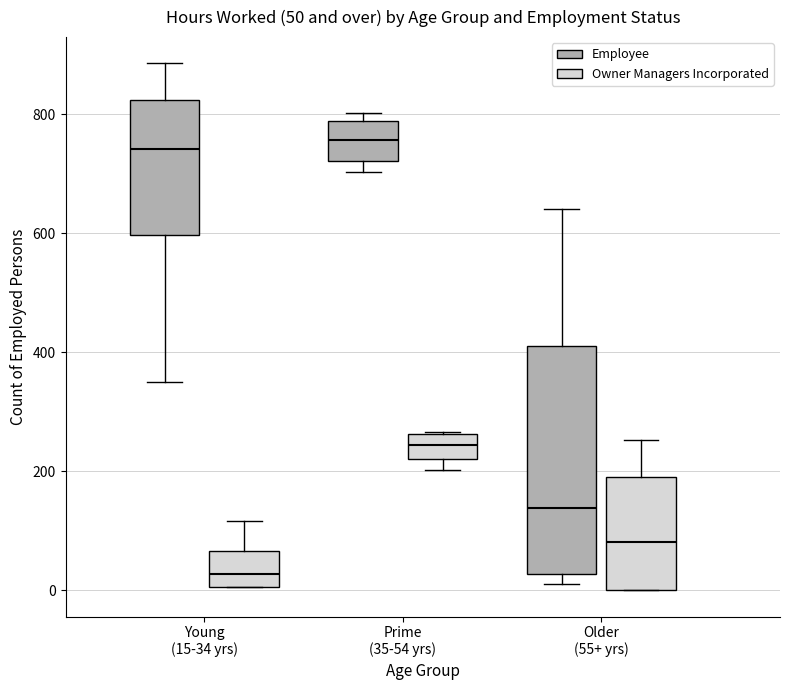

Comparing the boxes themselves (not the whiskers), which one is the tallest?

Older (55+ yrs) (Employee)